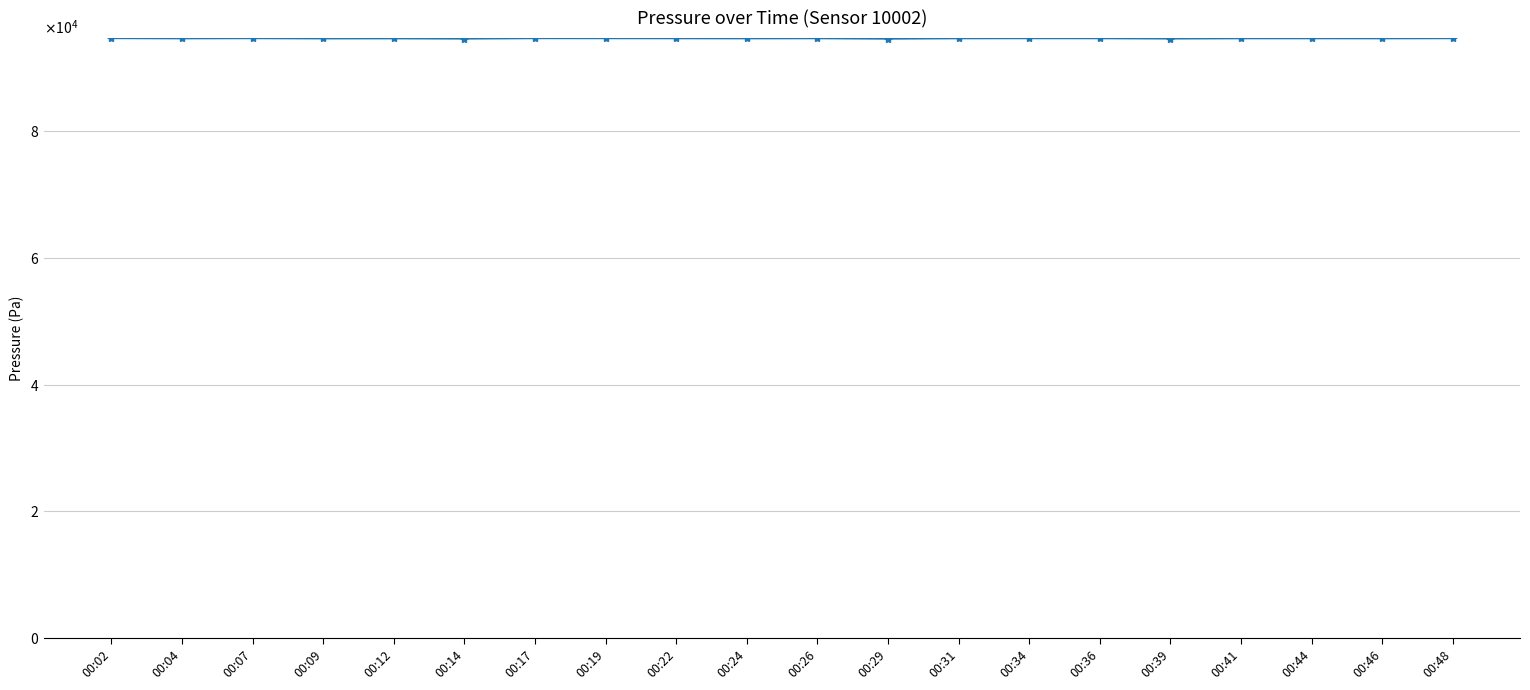

Reading right to left, transcribe all the data shown in this chart.

00:48=94633.7	00:46=94615.3	00:44=94622.3	00:41=94620.7	00:39=94582.2	00:36=94625.8	00:34=94632.0	00:31=94619.9	00:29=94559.1	00:26=94626.3	00:24=94611.0	00:22=94623.9	00:19=94632.5	00:17=94635.7	00:14=94571.4	00:12=94609.0	00:09=94599.6	00:07=94636.4	00:04=94612.1	00:02=94643.5